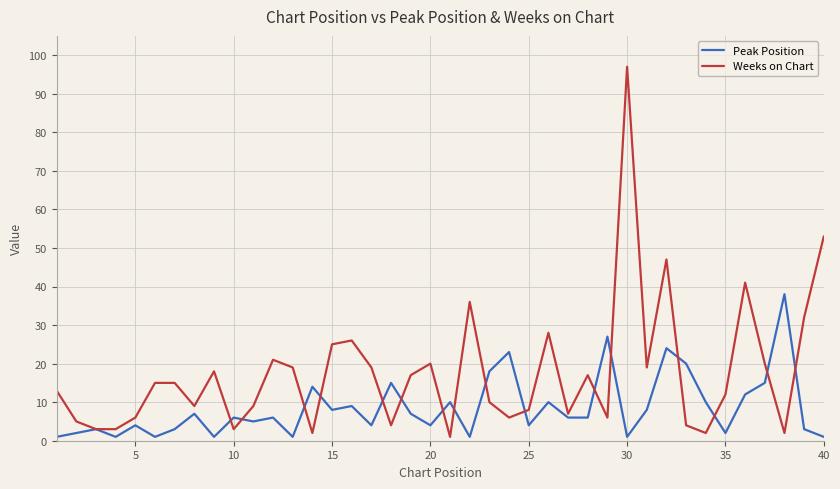

What is the greatest value displayed?

97